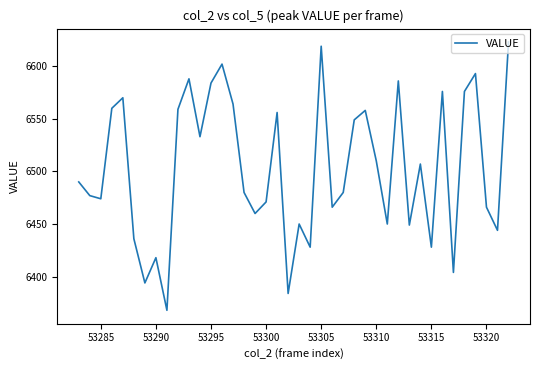

What is the smallest value displayed?

6368